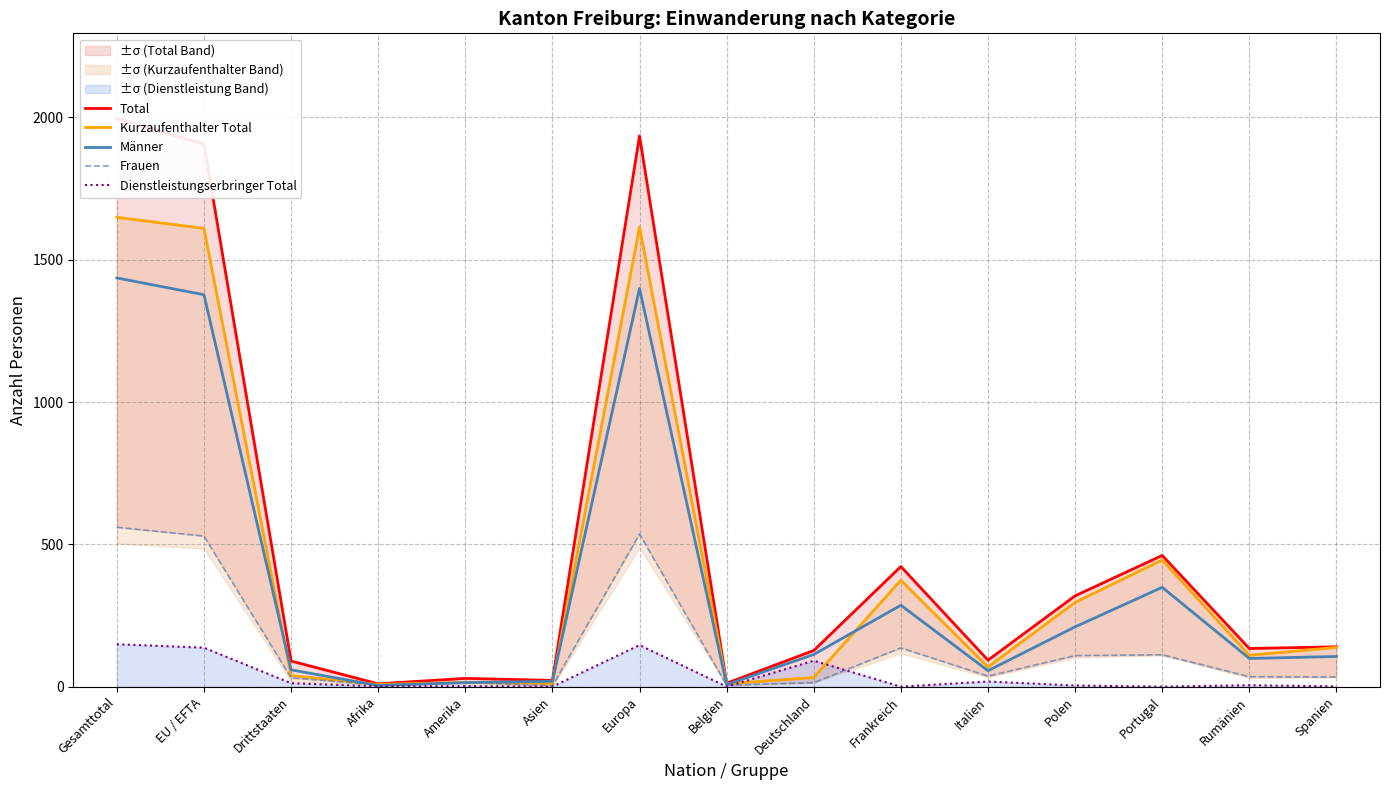

The value of Total at Deutschland is 127. True or false?

True